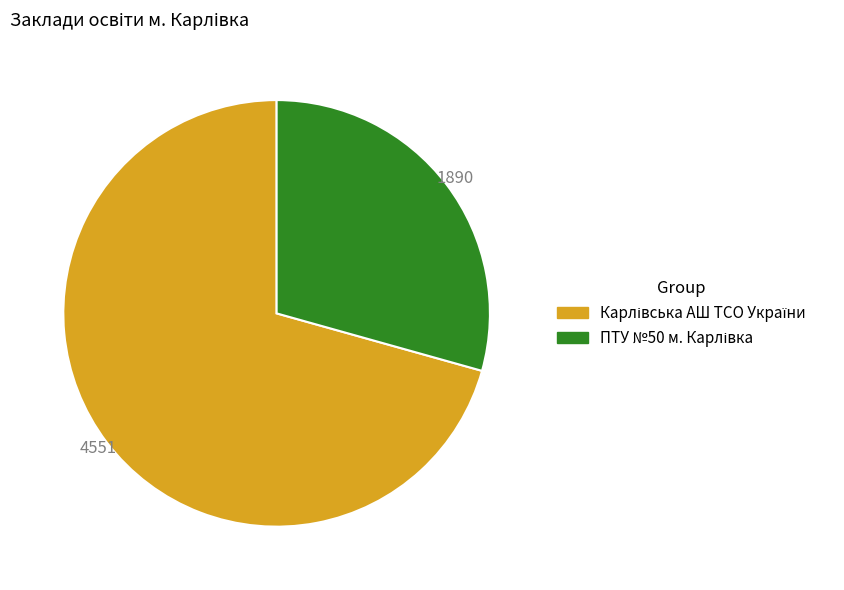

Is there any slice that represents more than half of the pie?

Yes